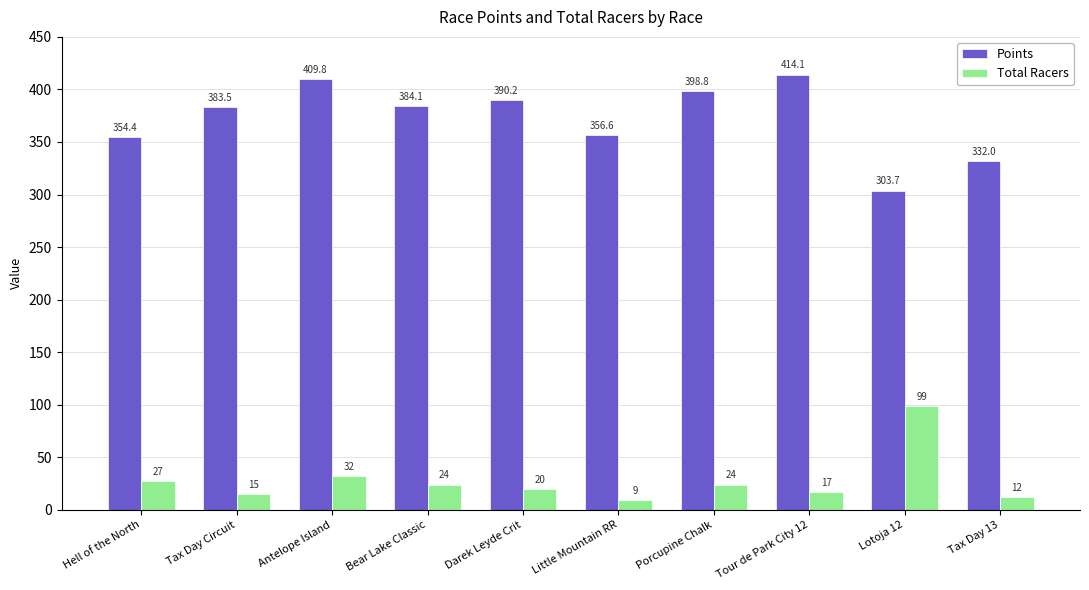

What are all the series names shown in the legend?

Points, Total Racers